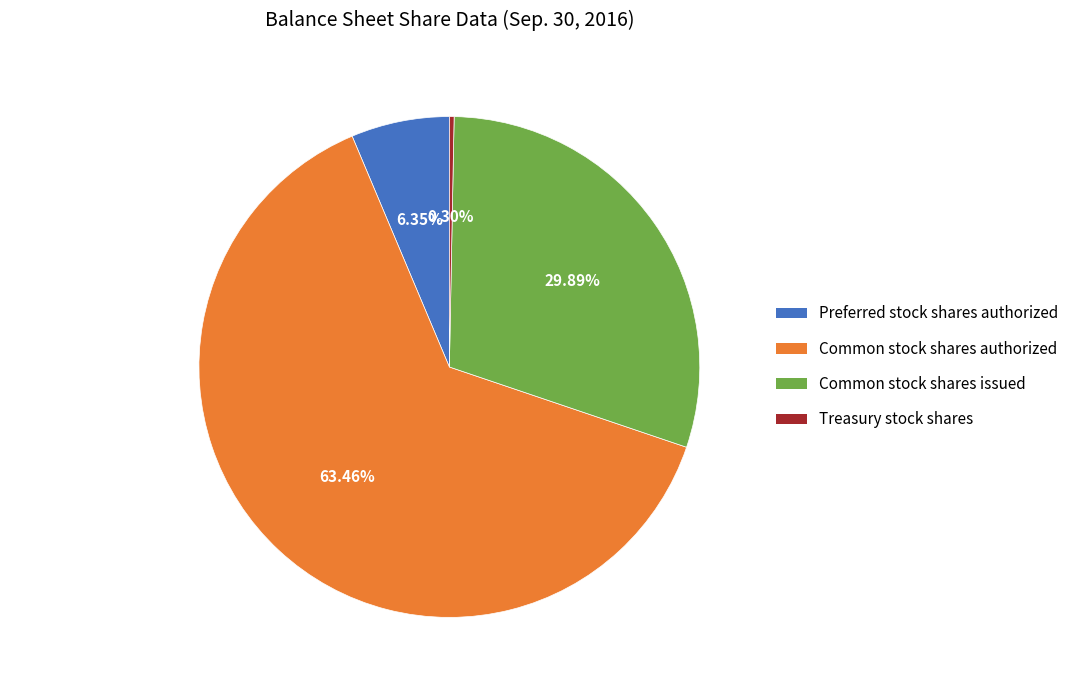

Does Common stock shares authorized represent more than half of the total?

Yes